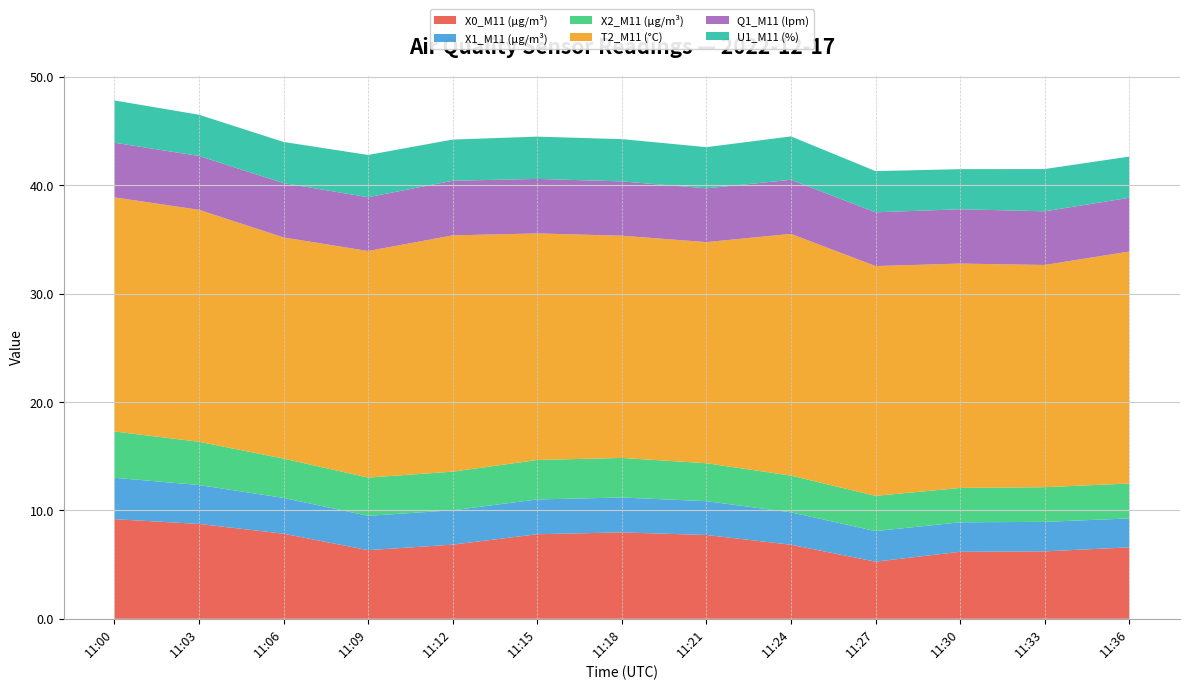

Reading left to right, what are all the values shown in this chart?

X0_M11 (μg/m³): 11:00=9.2	11:03=8.8	11:06=7.8	11:09=6.3	11:12=6.8	11:15=7.8	11:18=8.0	11:21=7.7	11:24=6.8	11:27=5.3	11:30=6.2	11:33=6.2	11:36=6.6
X1_M11 (μg/m³): 11:00=3.8	11:03=3.6	11:06=3.3	11:09=3.2	11:12=3.2	11:15=3.2	11:18=3.2	11:21=3.1	11:24=3.0	11:27=2.8	11:30=2.7	11:33=2.7	11:36=2.7
X2_M11 (μg/m³): 11:00=4.3	11:03=4.0	11:06=3.6	11:09=3.5	11:12=3.6	11:15=3.6	11:18=3.6	11:21=3.5	11:24=3.4	11:27=3.2	11:30=3.2	11:33=3.2	11:36=3.2
T2_M11 (°C): 11:00=21.6	11:03=21.4	11:06=20.4	11:09=20.9	11:12=21.8	11:15=20.9	11:18=20.5	11:21=20.4	11:24=22.3	11:27=21.2	11:30=20.7	11:33=20.5	11:36=21.4
Q1_M11 (lpm): 11:00=5.0	11:03=5.0	11:06=5.0	11:09=5.0	11:12=5.0	11:15=5.0	11:18=5.0	11:21=5.0	11:24=5.0	11:27=5.0	11:30=5.0	11:33=5.0	11:36=5.0
U1_M11 (%): 11:00=3.9	11:03=3.8	11:06=3.8	11:09=3.9	11:12=3.8	11:15=3.9	11:18=3.9	11:21=3.8	11:24=4.0	11:27=3.8	11:30=3.7	11:33=3.9	11:36=3.8